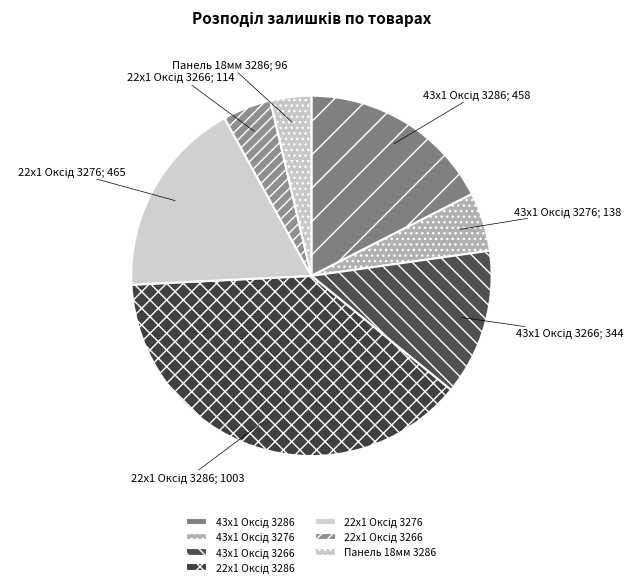

How many segments does this pie chart have?

7